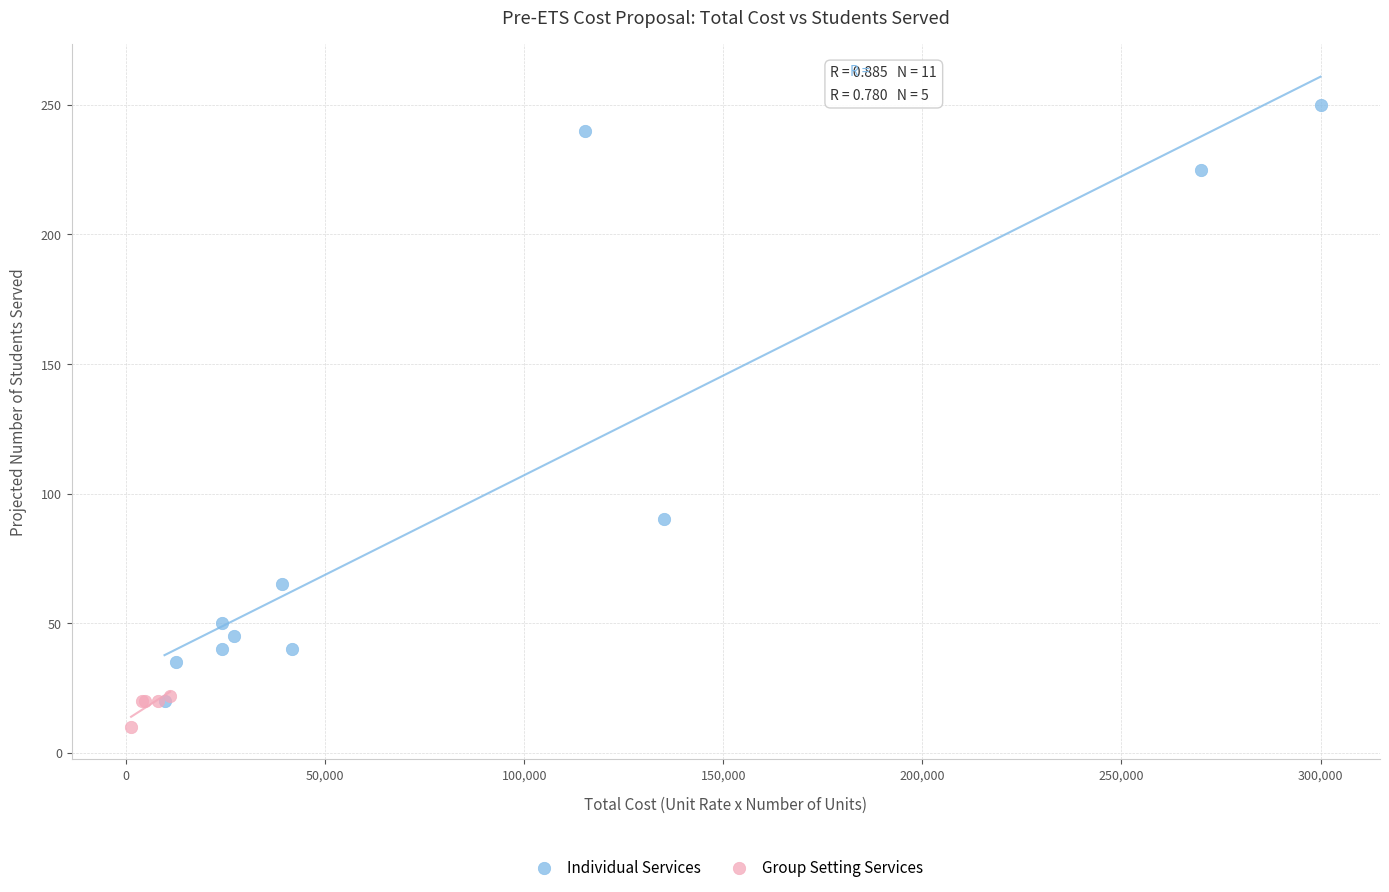

Which series has the widest spread of Y values?

Individual Services